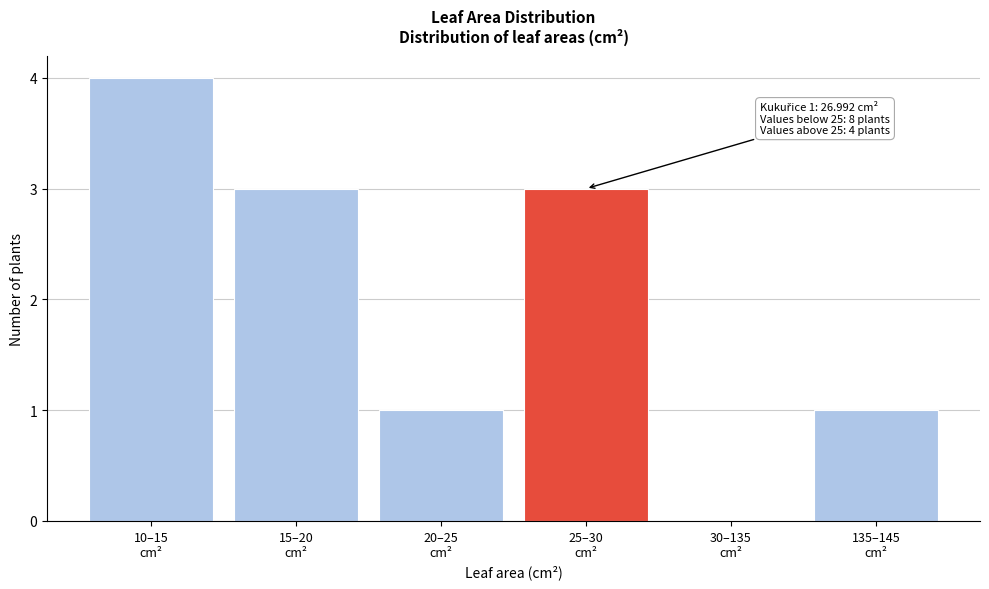

What is the sum of all values?

12